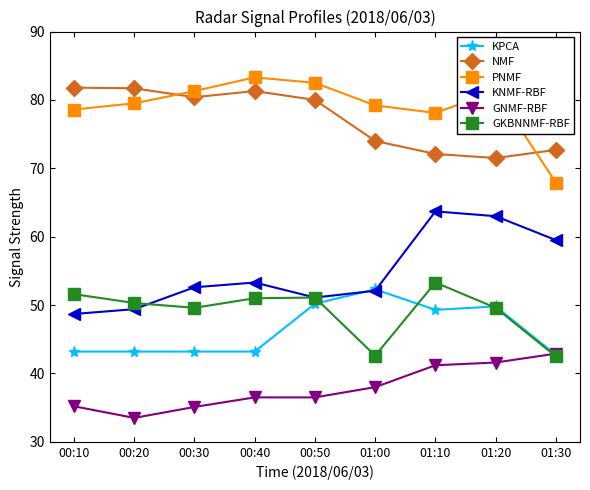

True or false: PNMF has more than 2 points higher than both neighbors.

False